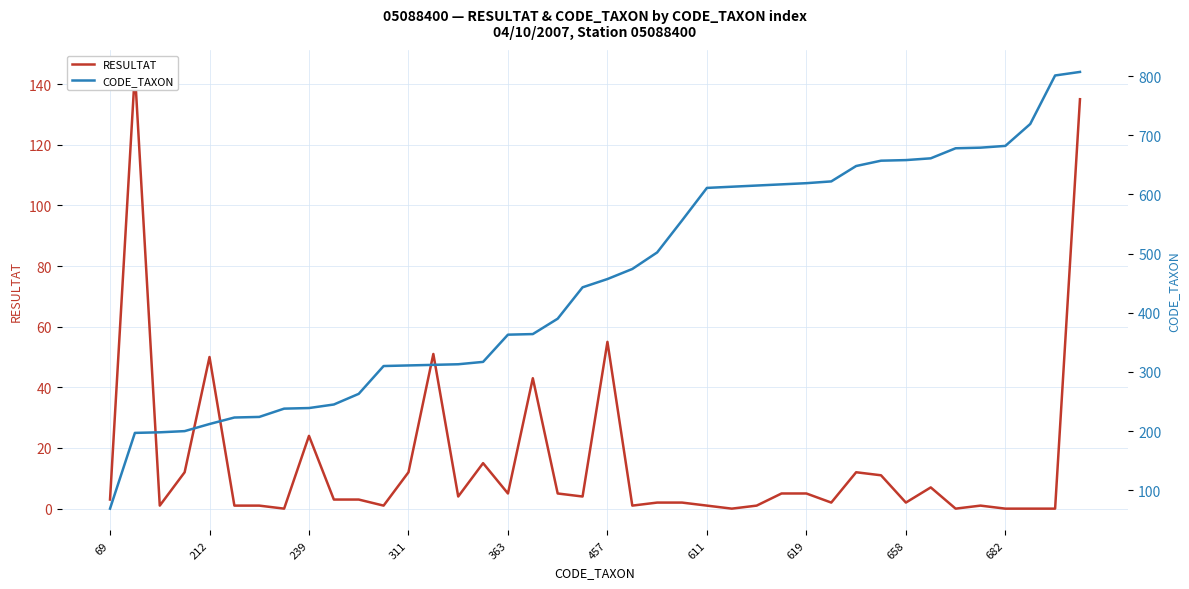

Is the value of CODE_TAXON at 23 greater than the value of RESULTAT at 24?

Yes